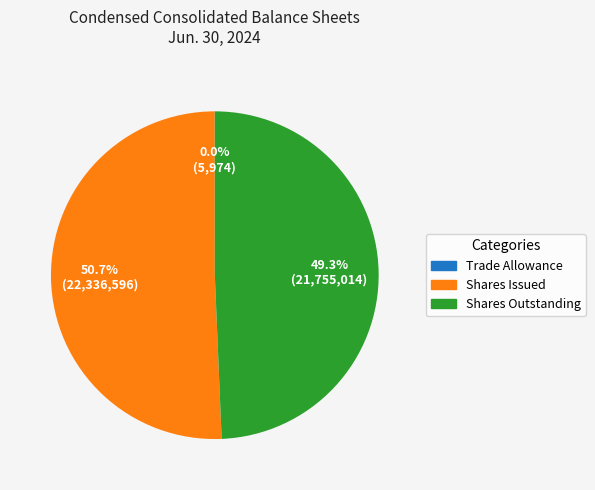

Does any single category account for the majority?

Yes